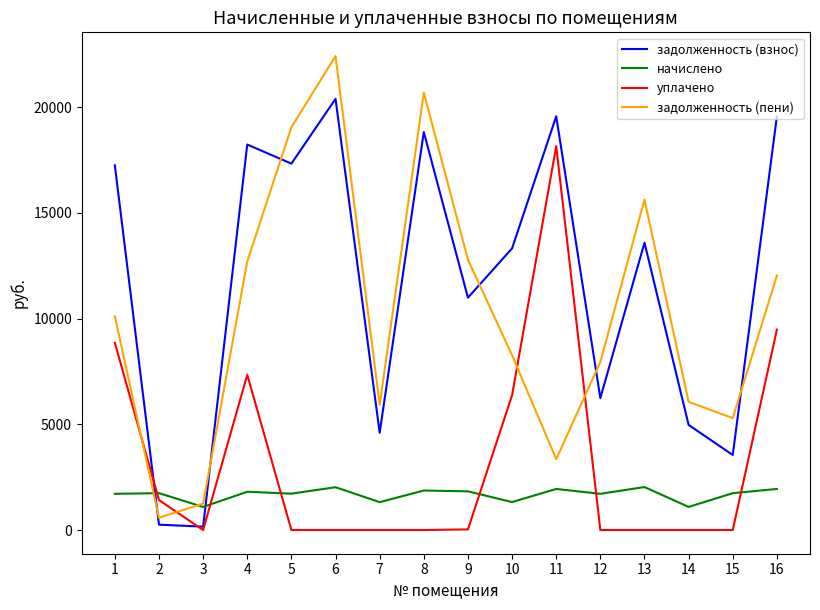

True or false: начислено and задолженность (взнос) intersect in this chart.

True